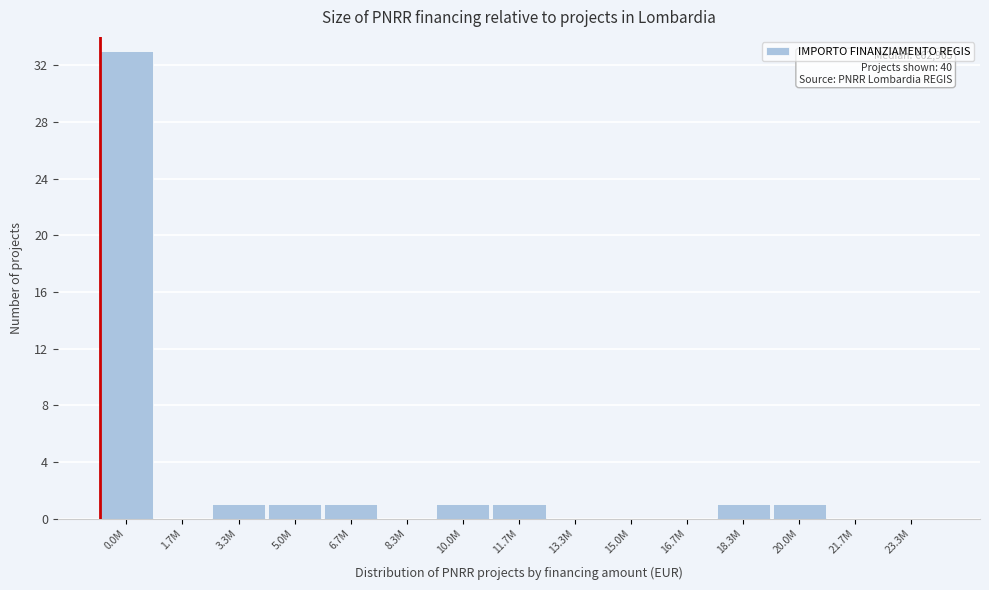

Reading left to right, extract all data points from this chart.

0.0M=33	1.7M=0	3.3M=1	5.0M=1	6.7M=1	8.3M=0	10.0M=1	11.7M=1	13.3M=0	15.0M=0	16.7M=0	18.3M=1	20.0M=1	21.7M=0	23.3M=0